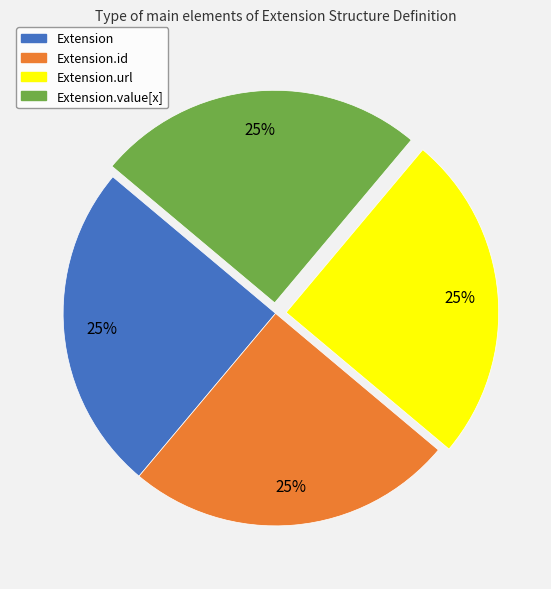

How many segments does this pie chart have?

4